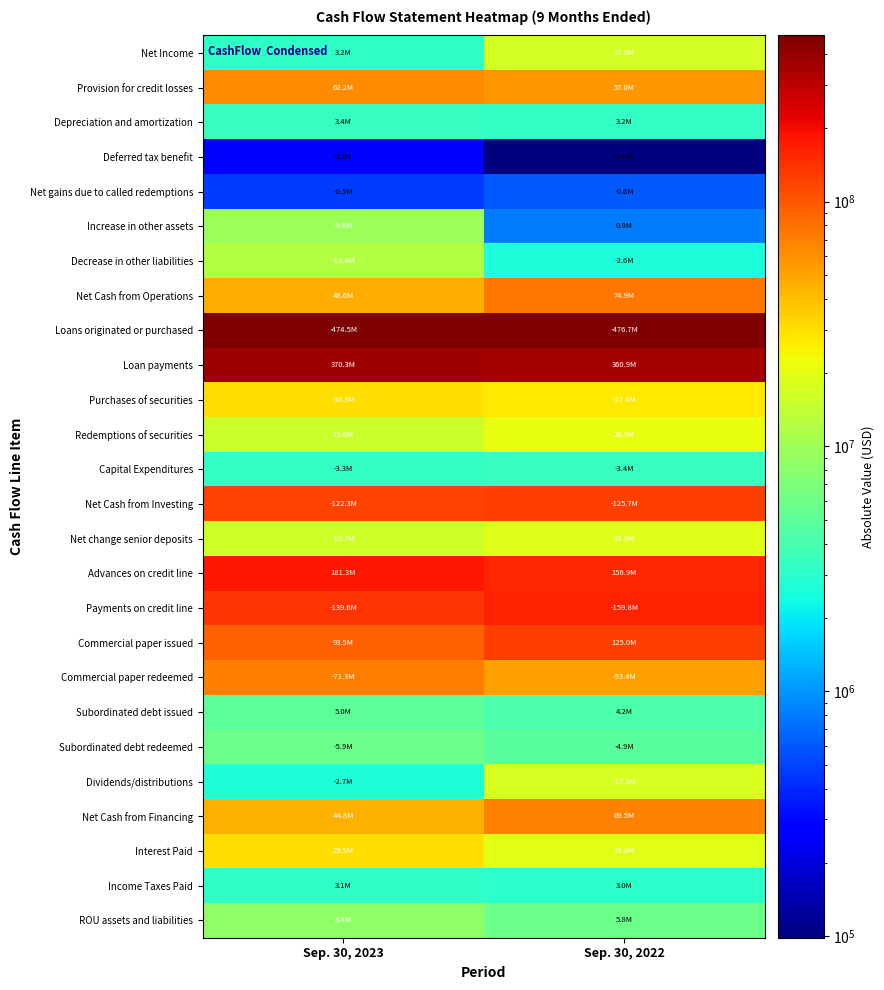

Rank the series at Sep. 30, 2022 from lowest to highest value.

Deferred tax benefit, Net gains due to called redemptions, Increase in other assets, Decrease in other liabilities, Income Taxes Paid, Depreciation and amortization, Capital Expenditures, Subordinated debt issued, Subordinated debt redeemed, ROU assets and liabilities, Net Income, Dividends/distributions, Net change senior deposits, Interest Paid, Redemptions of securities, Purchases of securities, Commercial paper redeemed, Provision for credit losses, Net Cash from Financing, Net Cash from Operations, Commercial paper issued, Net Cash from Investing, Advances on credit line, Payments on credit line, Loan payments, Loans originated or purchased